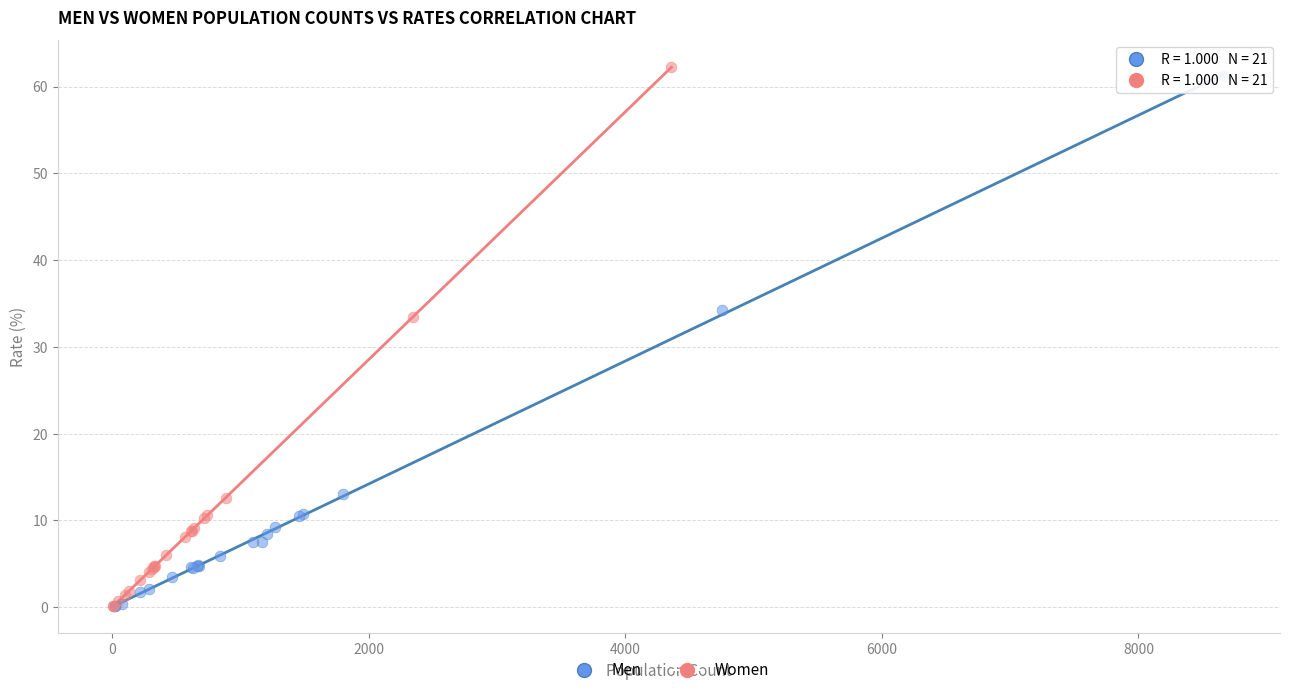

What are all the series names shown in the legend?

Men, Women